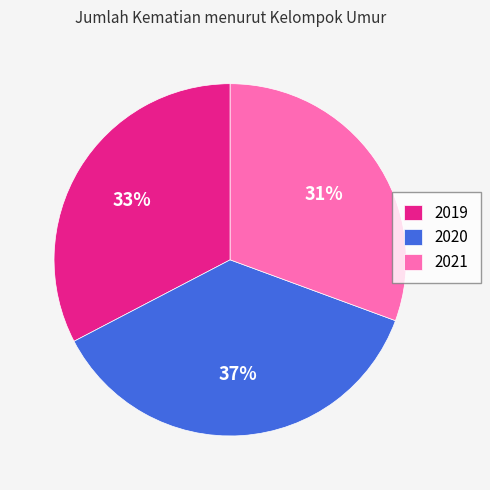

Is it true that 2019 is 43% of the pie?

False